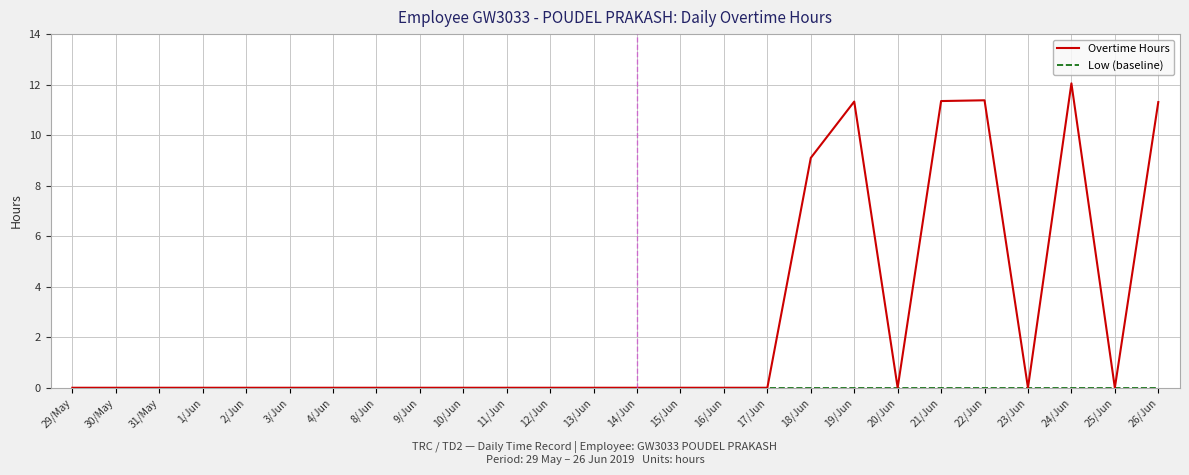

Which label corresponds to the largest value in the chart?

24/Jun